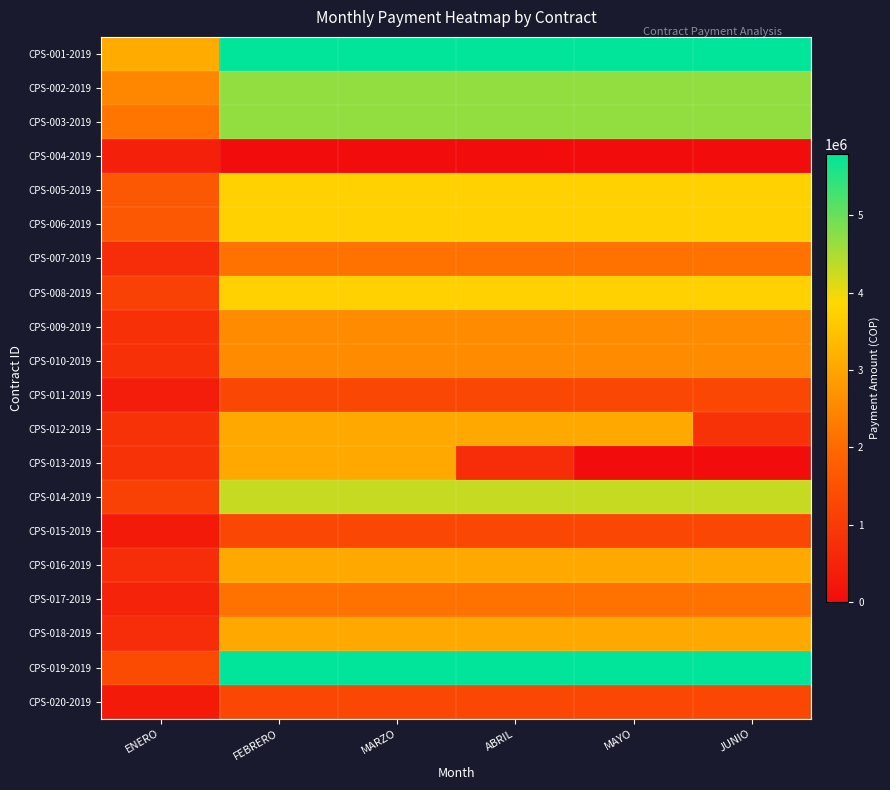

Which series has the widest spread of values?

CPS-019-2019